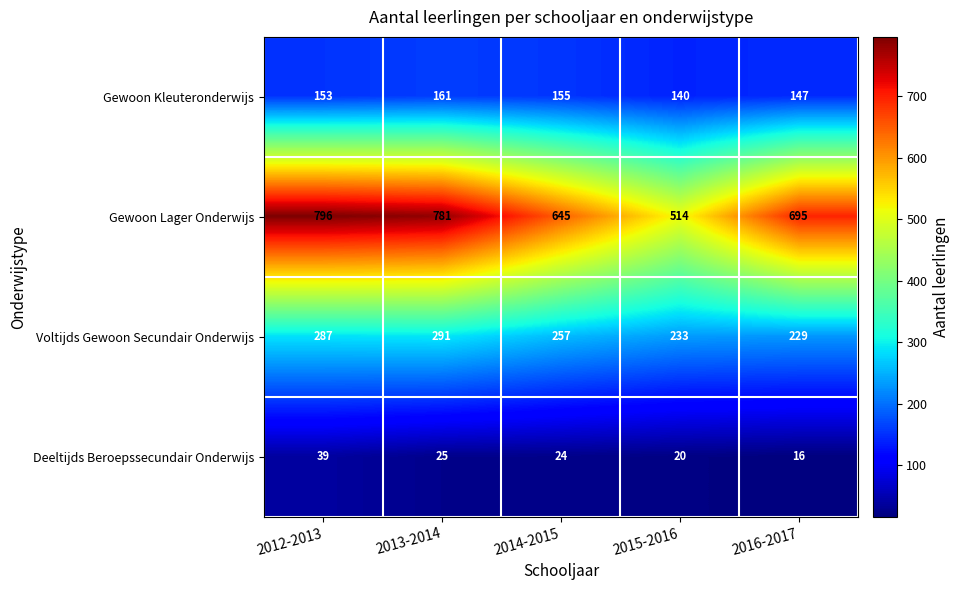

Is it true that Gewoon Lager Onderwijs equals 344 at 2013-2014?

False